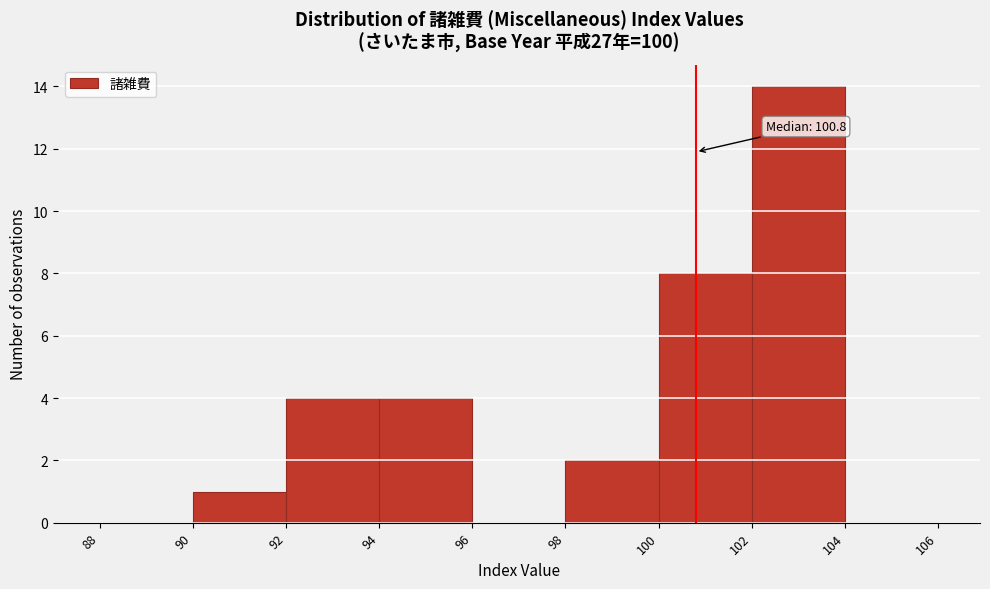

Over which range of the x-axis is the bar tallest?

102 to 104